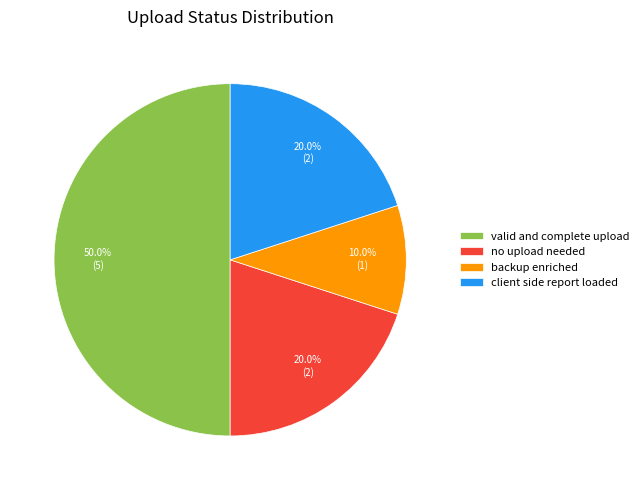

Does backup enriched account for over 50% of the chart?

No